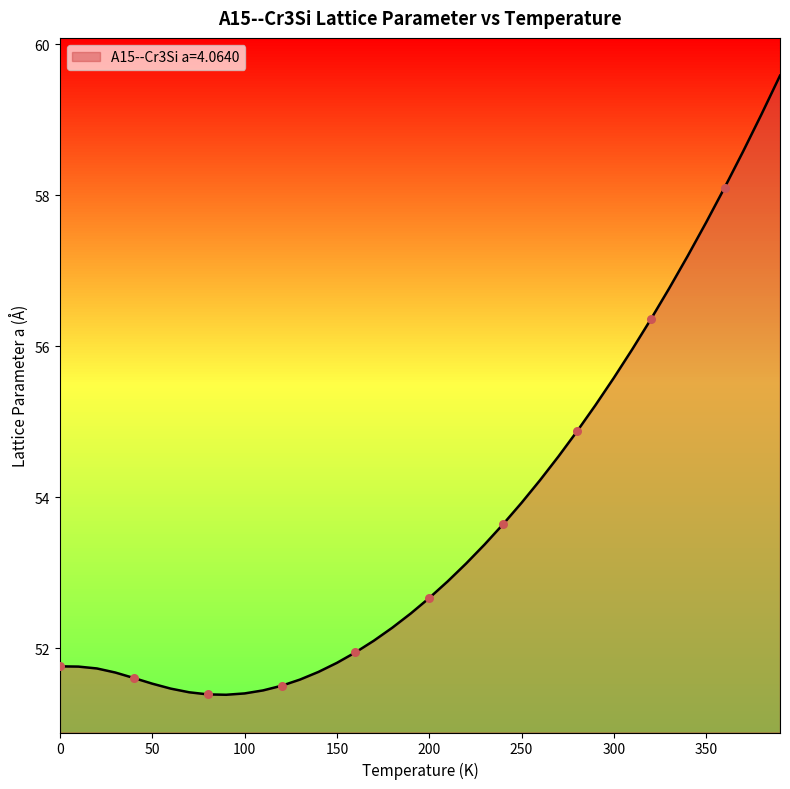

What is the greatest value displayed?

59.6